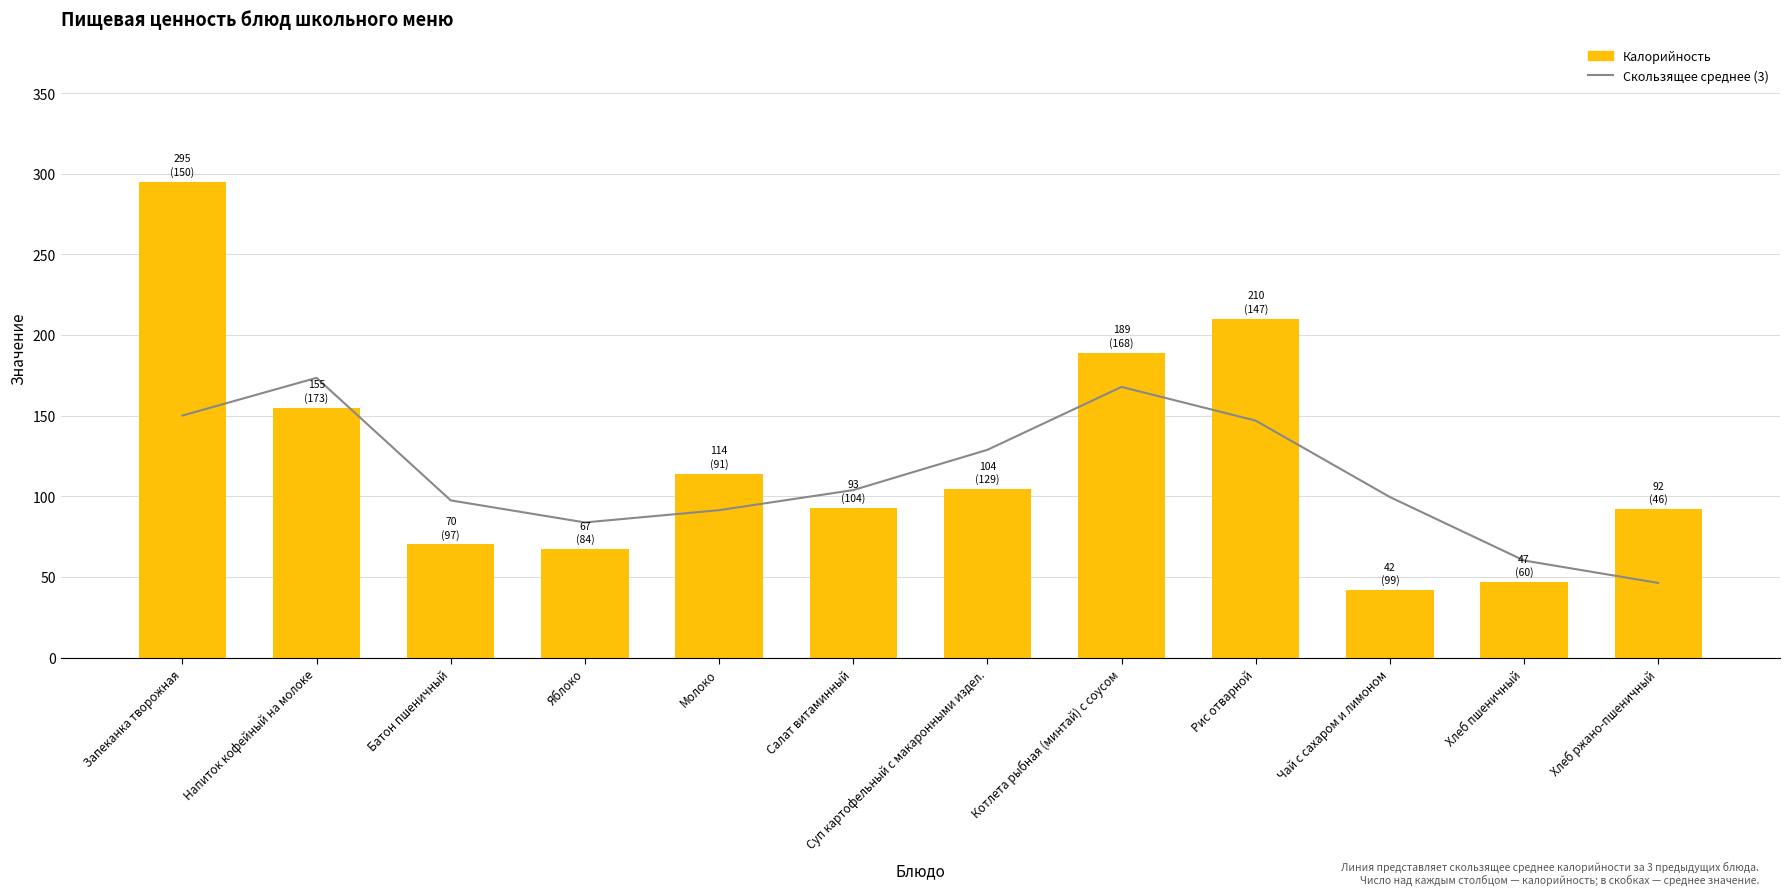

True or false: Скользящее среднее (3) has a value of 225.7 at Суп картофельный с макаронными издел..

False